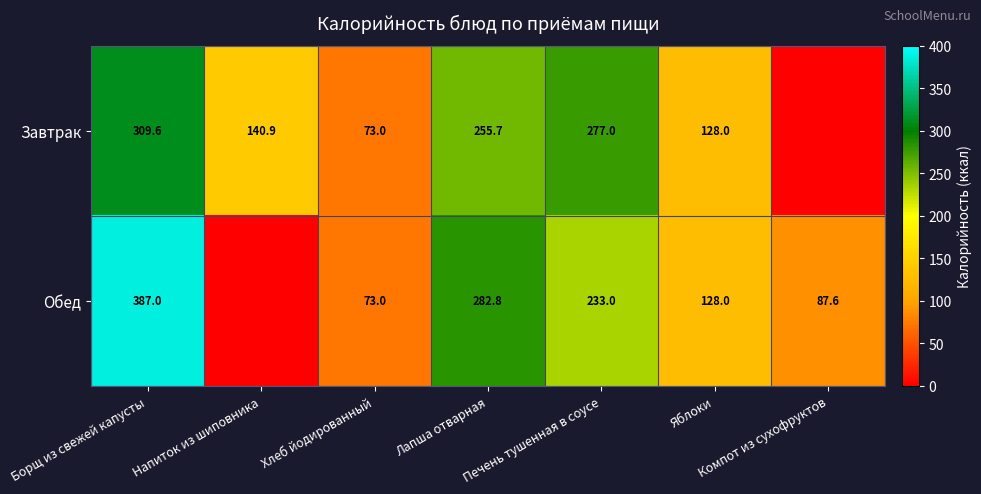

At how many categories does at least one series exceed 291?

1